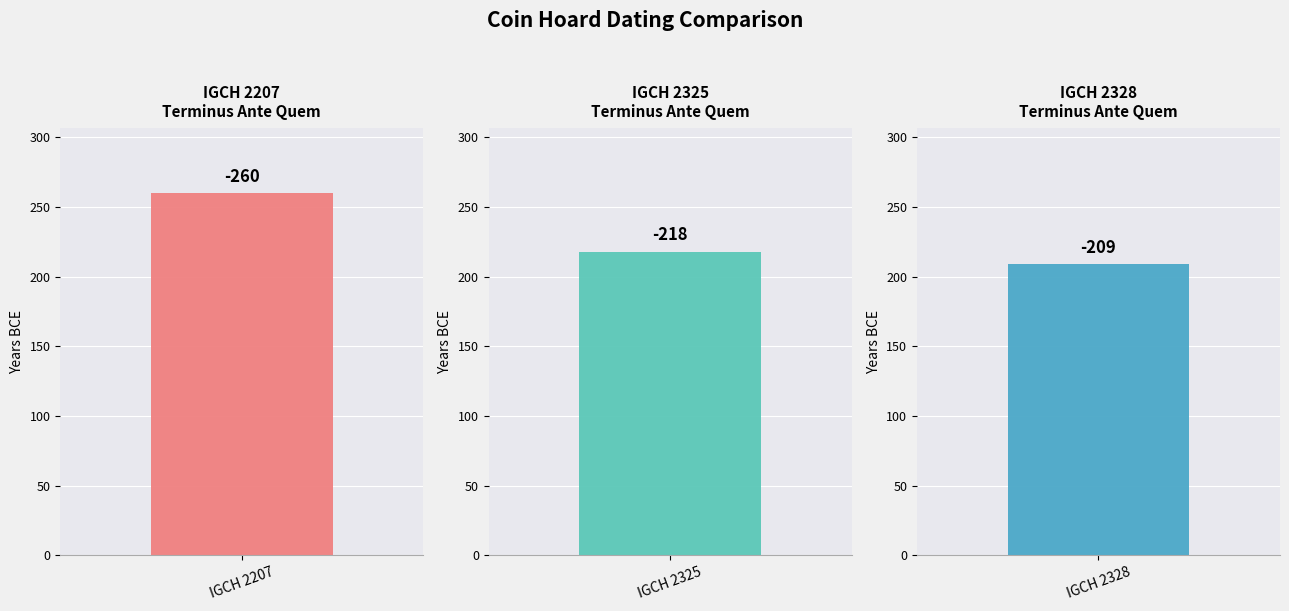

At which category does the chart reach its minimum across all series?

IGCH 2207